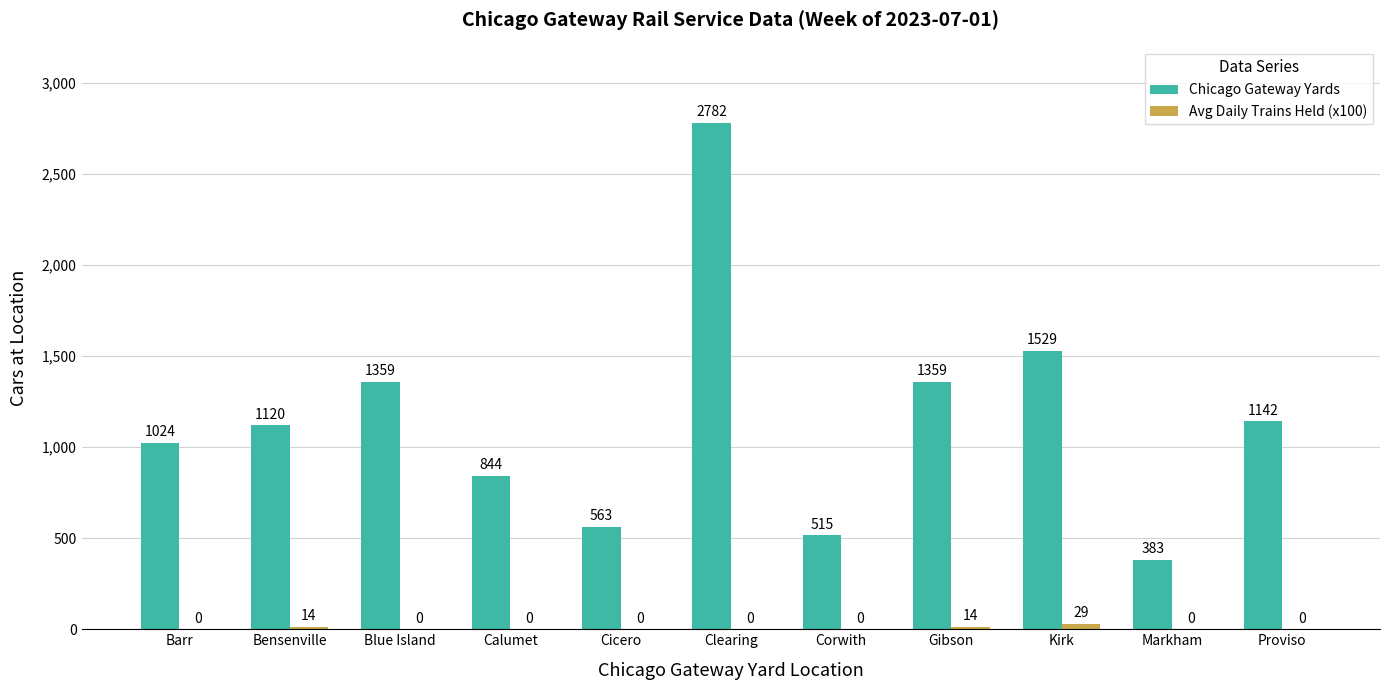

How many series are shown in this chart?

2